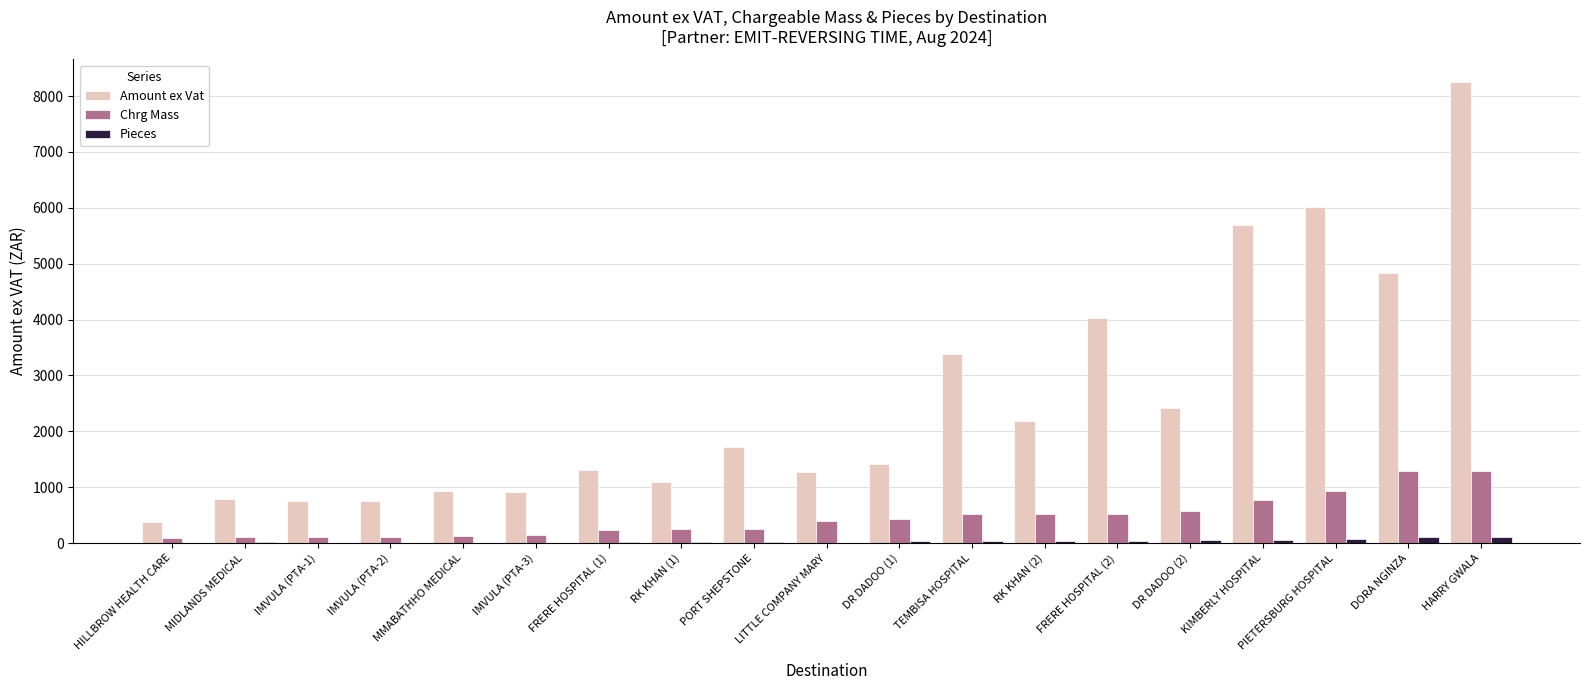

What is the highest value of the Chrg Mass series?

1288.0